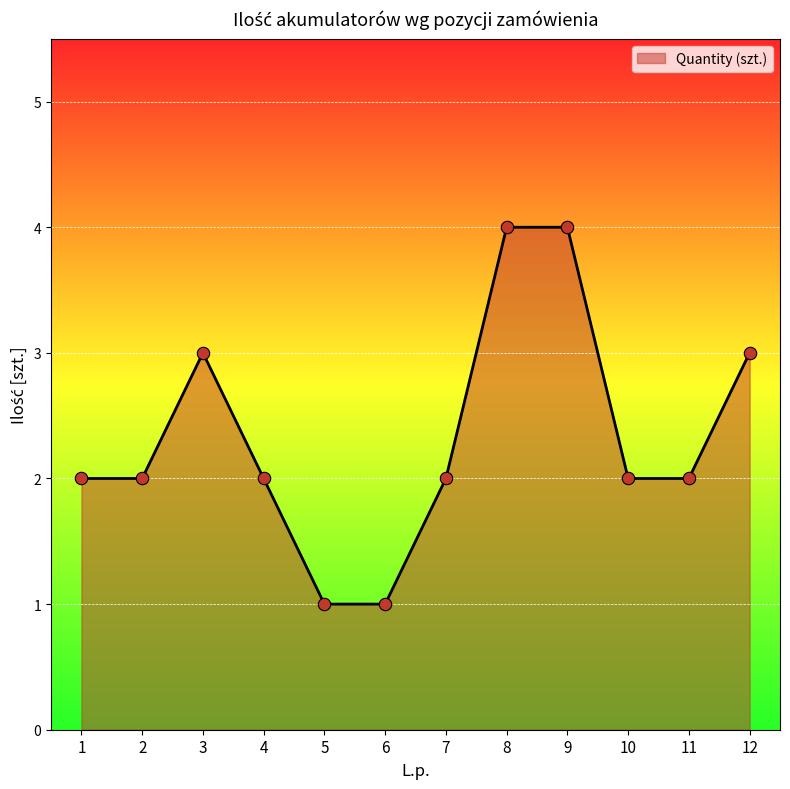

What is the change in value from 5 to 8?

+3